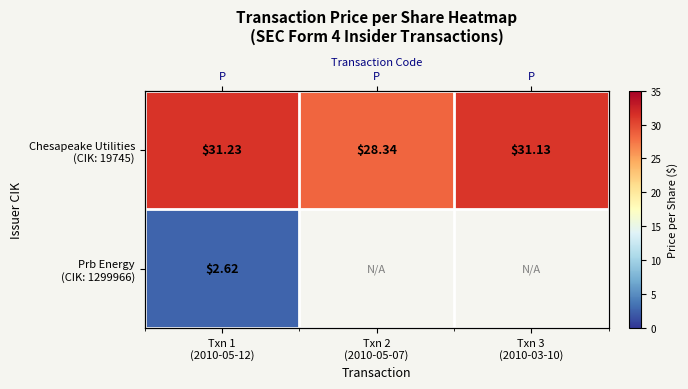

What is the maximum value shown in the chart?

31.2